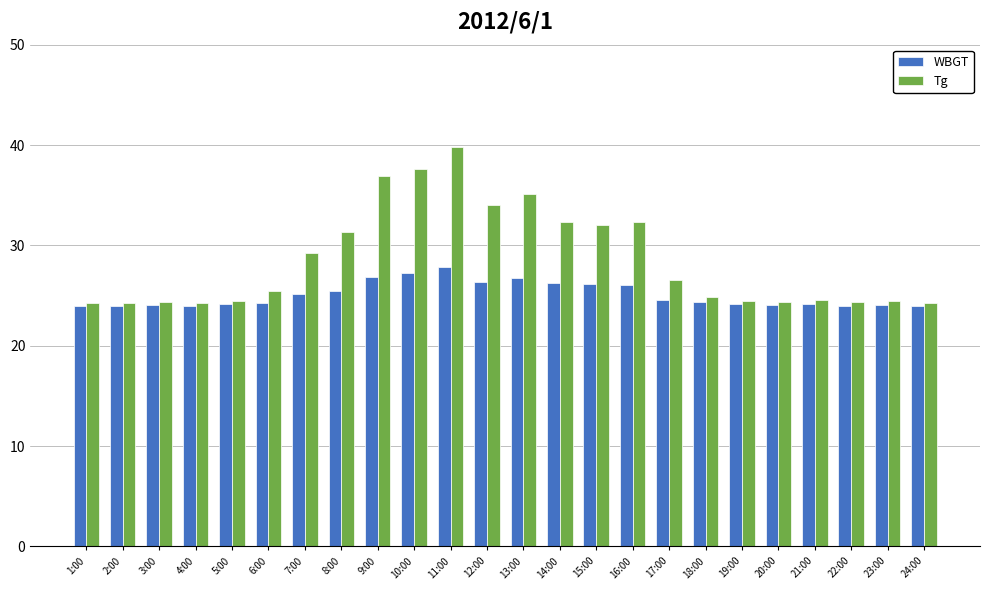

At which category is the sum across all series the highest?

11:00